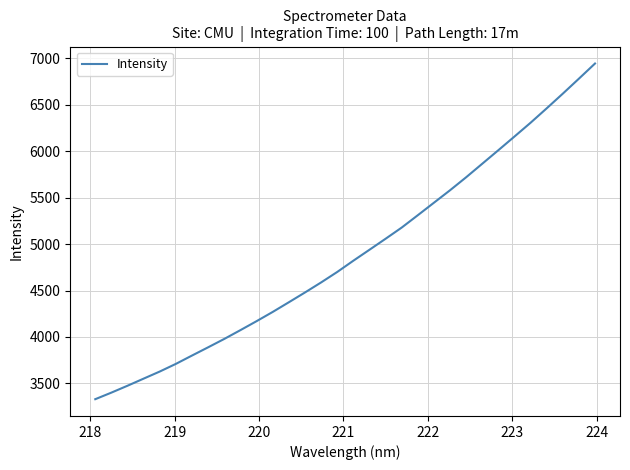

What is the difference between the maximum and minimum values?

3615.5